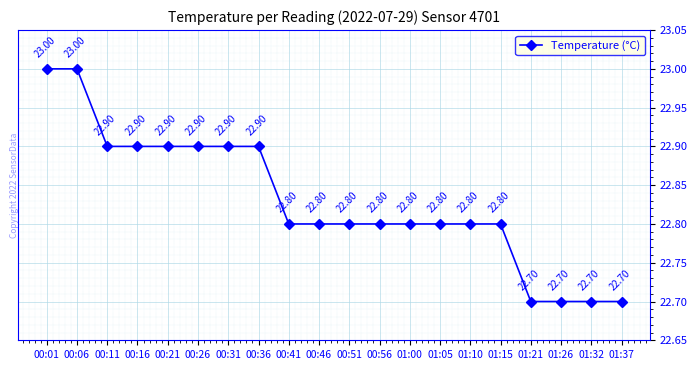

Reading left to right, what are all the values shown in this chart?

00:01=23.0	00:06=23.0	00:11=22.9	00:16=22.9	00:21=22.9	00:26=22.9	00:31=22.9	00:36=22.9	00:41=22.8	00:46=22.8	00:51=22.8	00:56=22.8	01:00=22.8	01:05=22.8	01:10=22.8	01:15=22.8	01:21=22.7	01:26=22.7	01:32=22.7	01:37=22.7